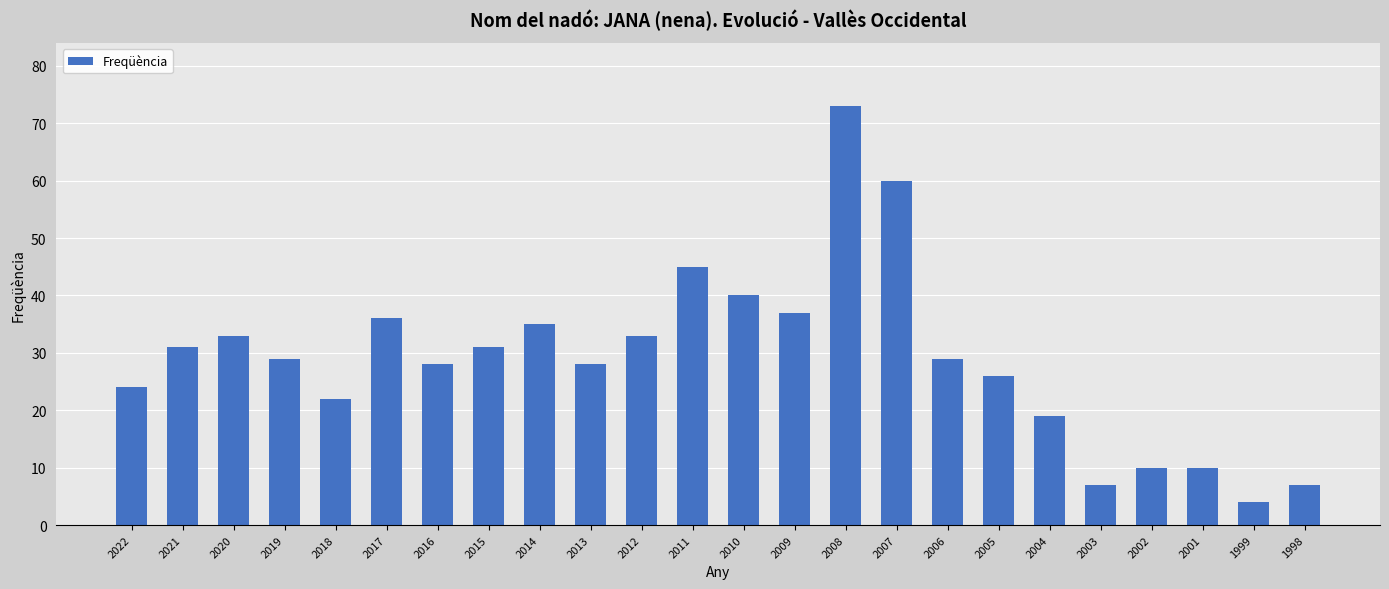

True or false: the data shows 42 at 2013.

False